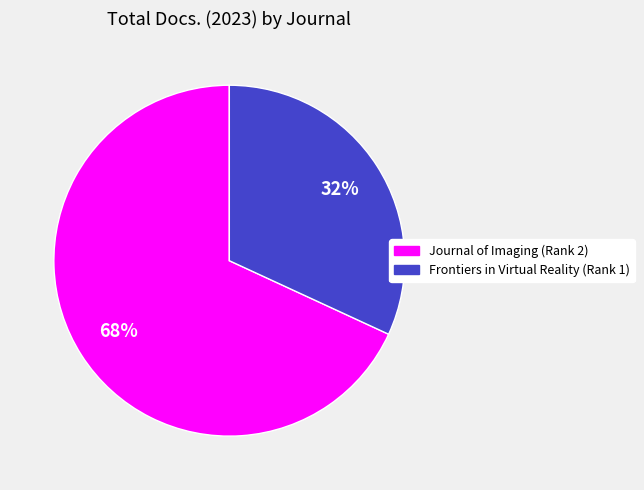

What is the ratio of the value at Frontiers in Virtual Reality (Rank 1) to the value at Journal of Imaging (Rank 2)?

0.5